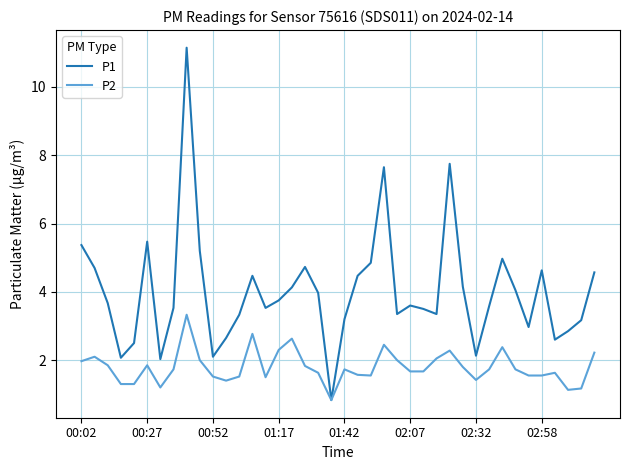

Which series has the widest spread of values?

P1